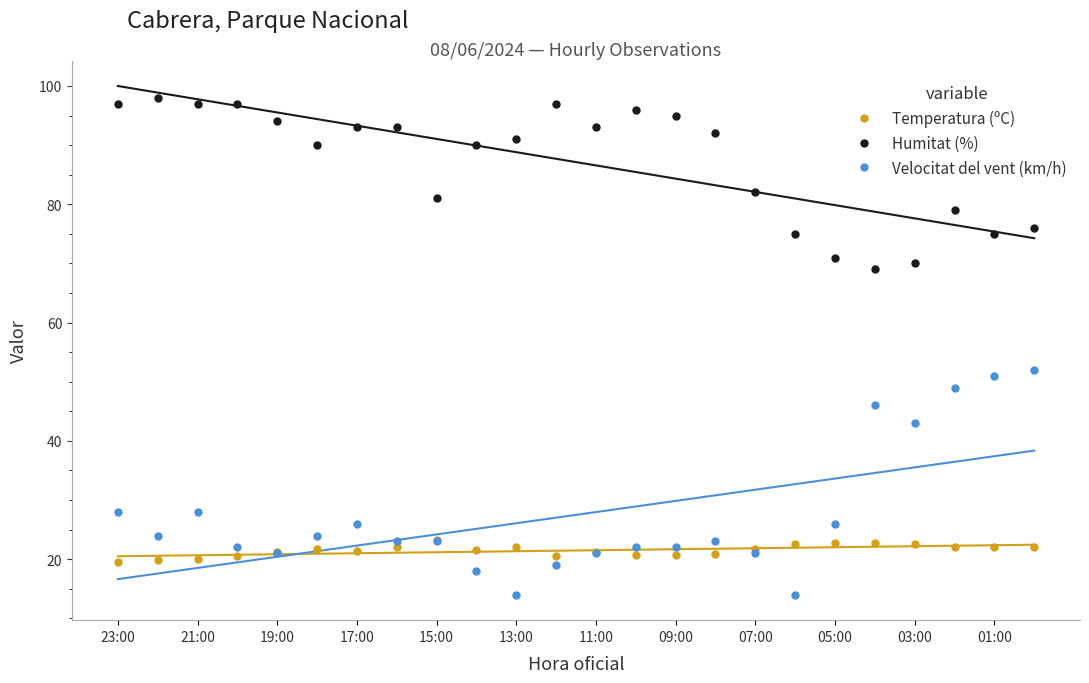

What is the lowest value of the Velocitat del vent (km/h) series?

14.0